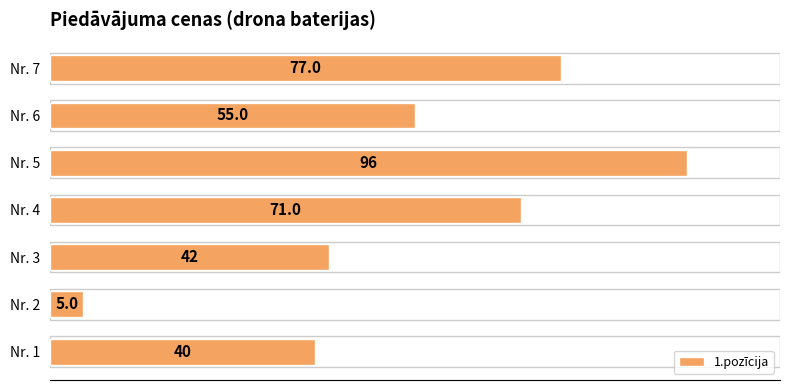

Reading bottom to top, transcribe all the data shown in this chart.

40	5	42	71	96	55	77